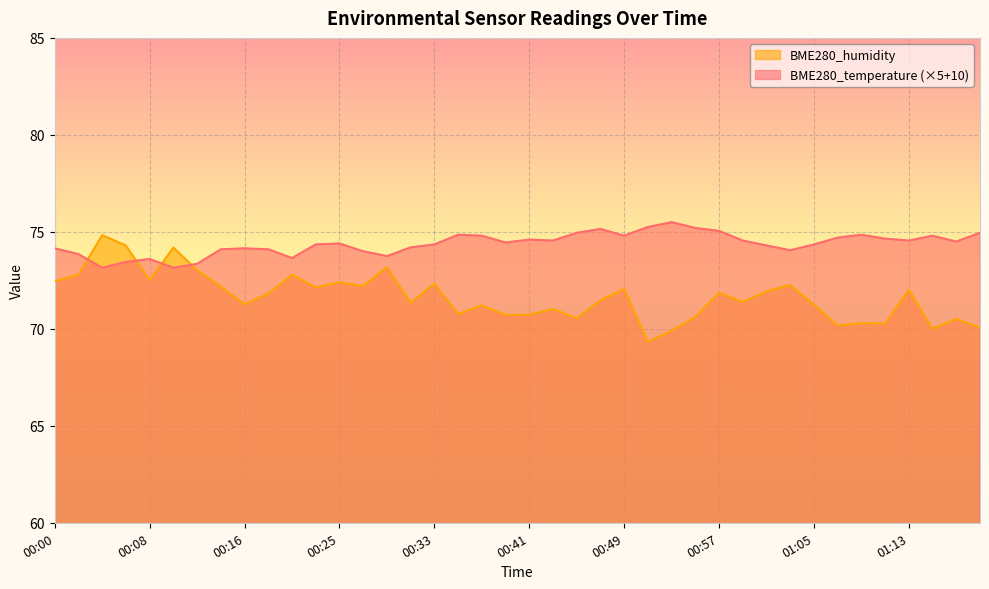

Reading left to right, list all the values displayed in this chart.

BME280_temperature: 74.2	73.8	73.2	73.4	73.6	73.2	73.3	74.1	74.2	74.1	73.7	74.3	74.4	74.0	73.8	74.2	74.3	74.9	74.8	74.5	74.6	74.5	75.0	75.1	74.8	75.2	75.5	75.2	75.0	74.5	74.3	74.0	74.3	74.7	74.9	74.7	74.5	74.8	74.5	75.0
BME280_humidity: 72.5	72.8	74.8	74.3	72.5	74.2	73.0	72.2	71.3	71.8	72.8	72.1	72.4	72.2	73.2	71.3	72.3	70.8	71.2	70.7	70.7	71.0	70.5	71.5	72.1	69.3	69.9	70.6	71.9	71.4	71.9	72.3	71.2	70.2	70.3	70.3	72.0	70.0	70.5	70.1